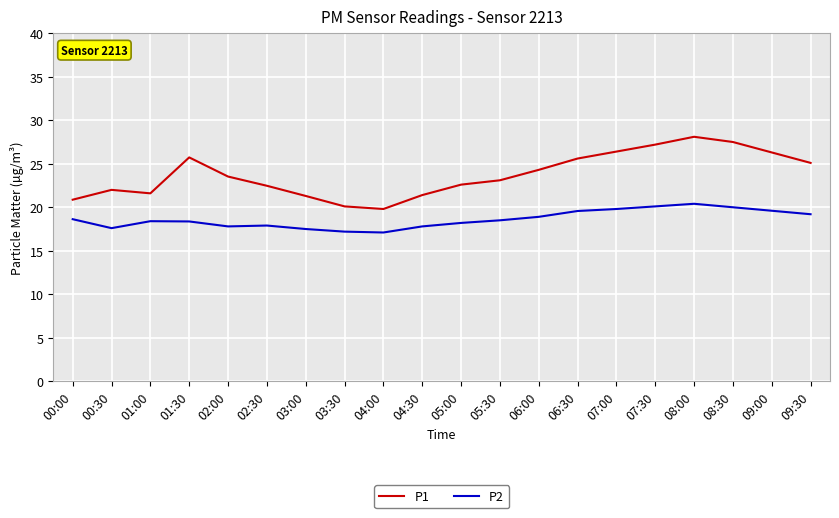

Which series has the widest spread of values?

P1